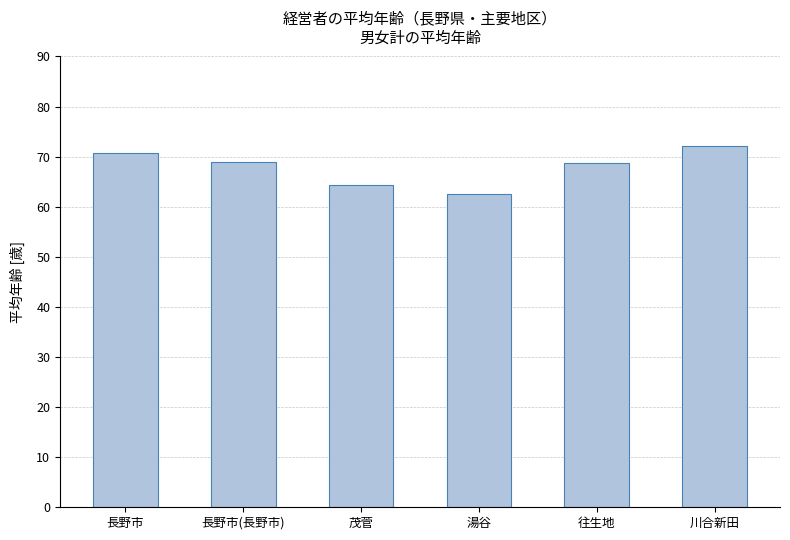

What is the average value?

68.0